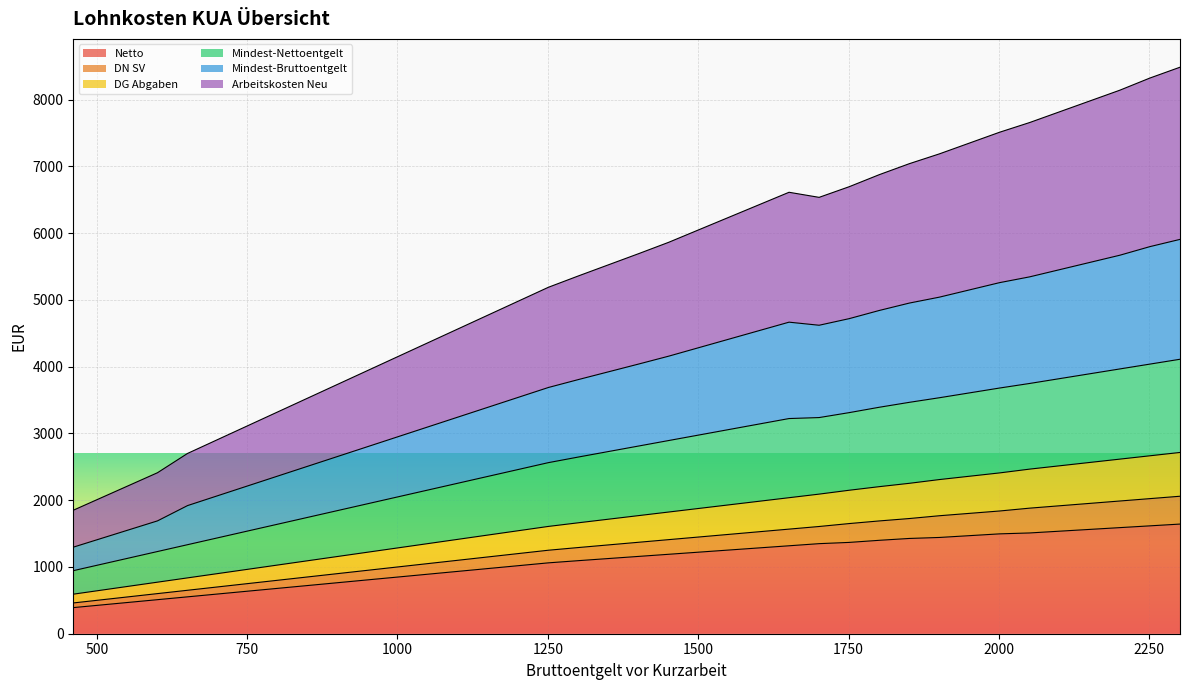

What is the maximum value for Netto?

1642.7